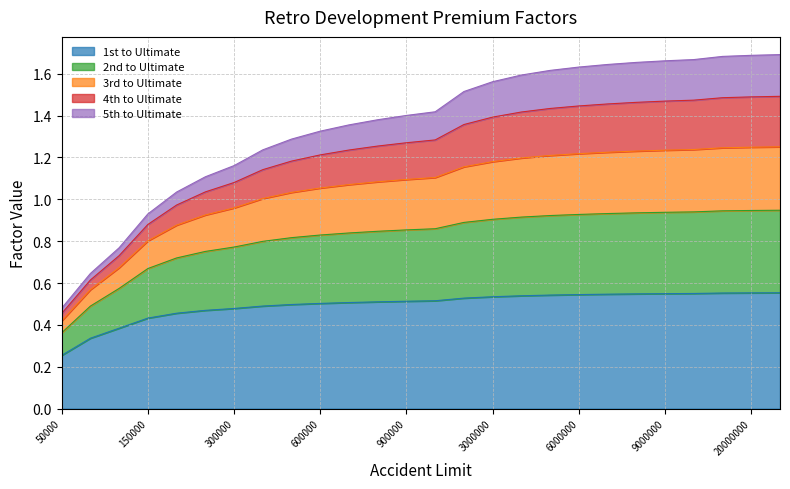

Does the chart have visible grid lines?

Yes